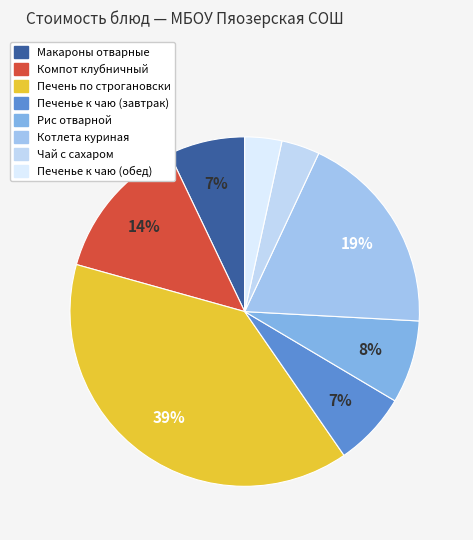

To the nearest percent, what is the difference between the Котлета куриная and Макароны отварные slice percentages?

12%